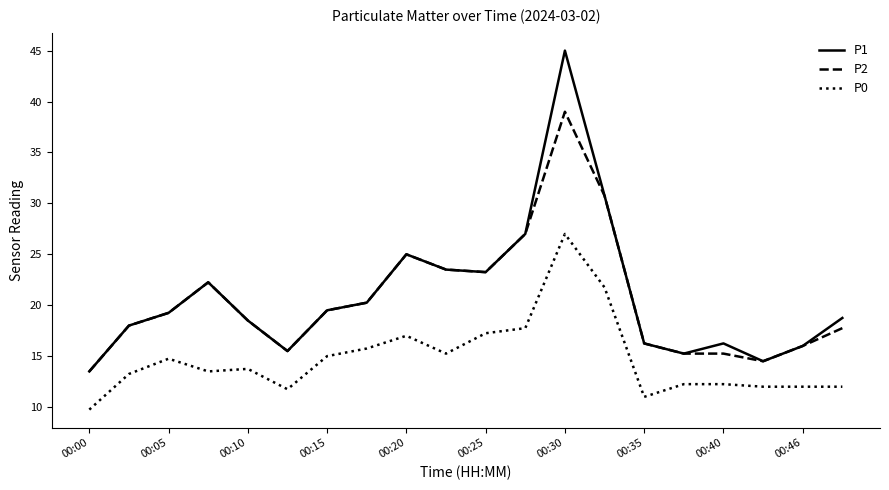

Which series has the widest spread of values?

P1